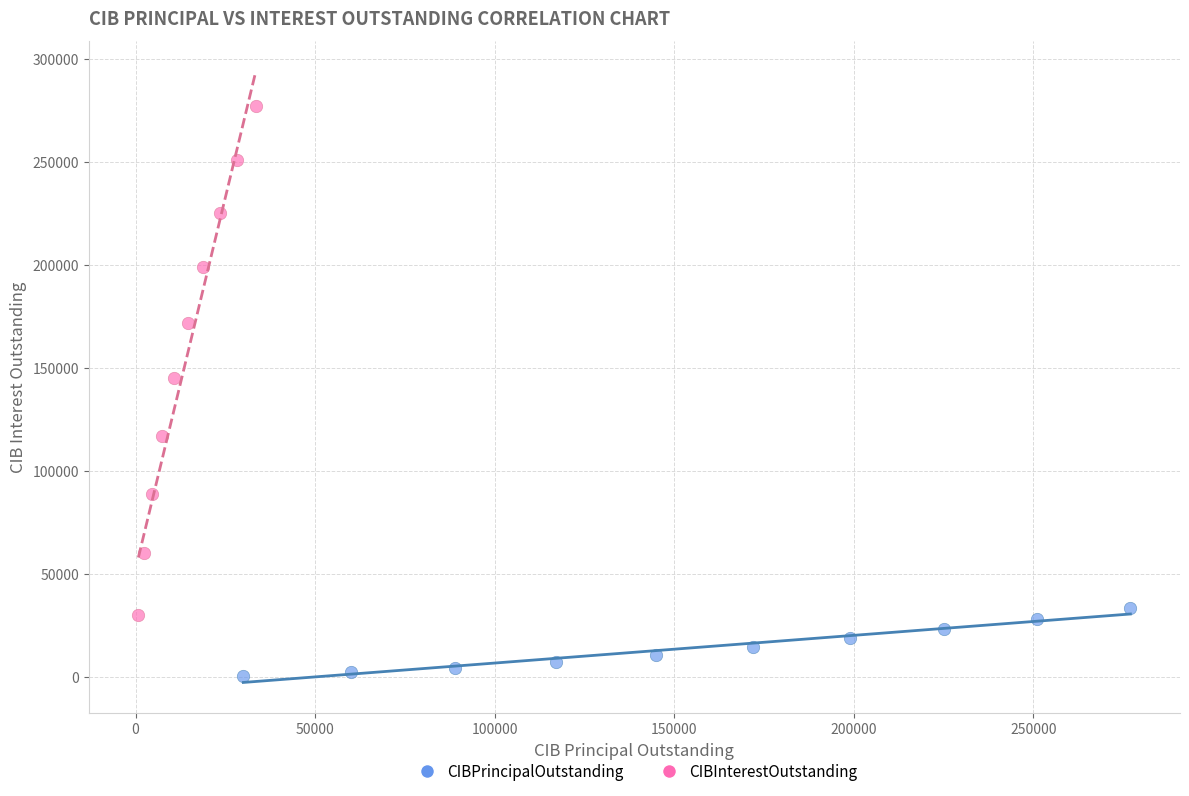

Which series contains the lowest Y value?

CIBPrincipalOutstanding